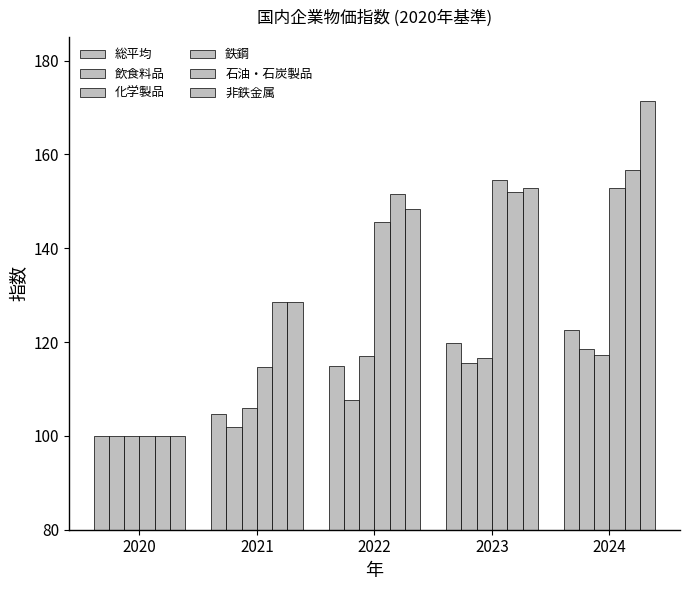

How many groups of bars are there?

5